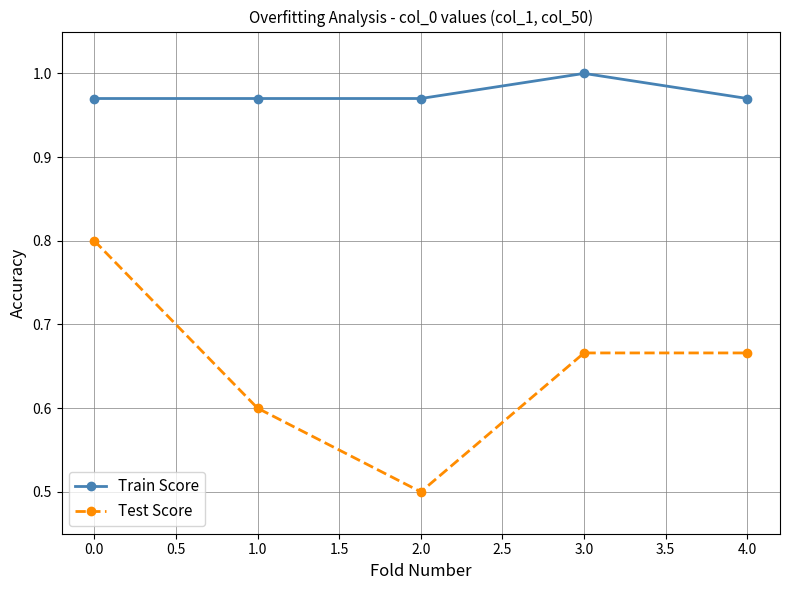

What is the difference between the maximum and minimum values in the Test Score series?

0.3